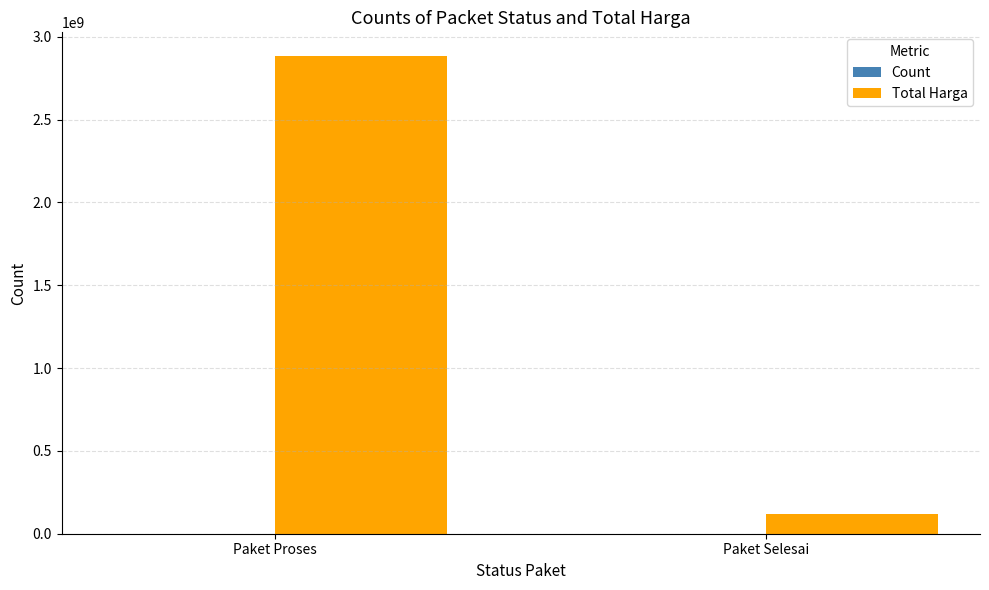

Between Paket Proses and Paket Selesai, which series saw the biggest shift?

Total Harga